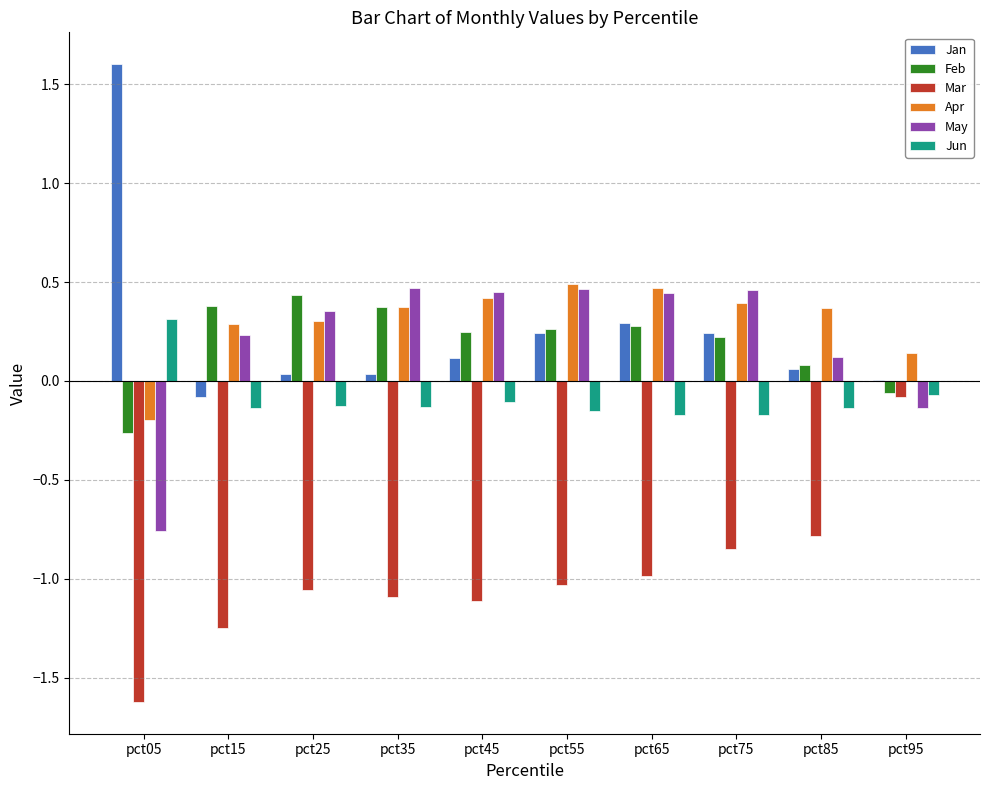

At which category does the chart reach its peak across all series?

pct05